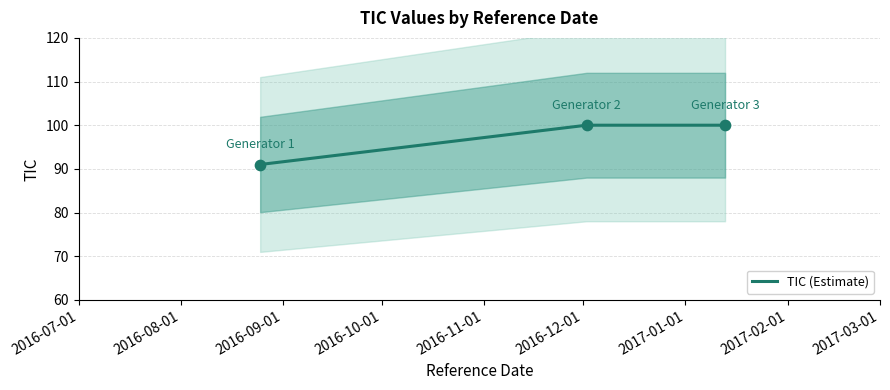

What is the minimum value for TIC (Estimate)?

91